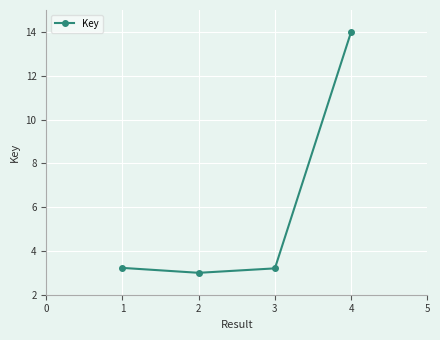

Does the chart display data point markers on the line(s)?

Yes